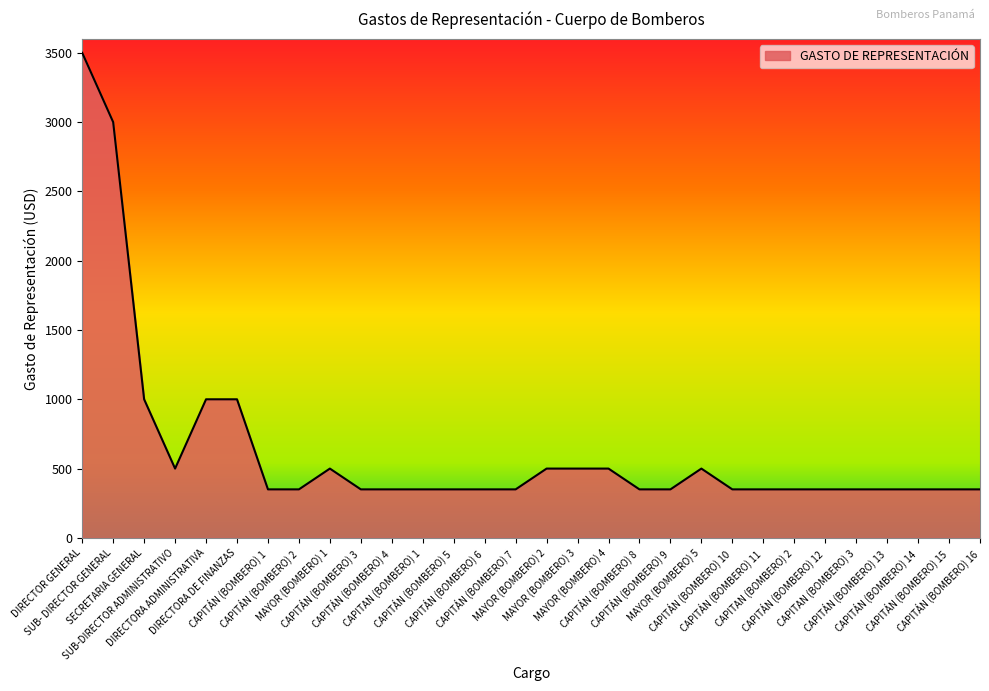

The value at CAPITÁN (BOMBERO) 16 is 97. True or false?

False